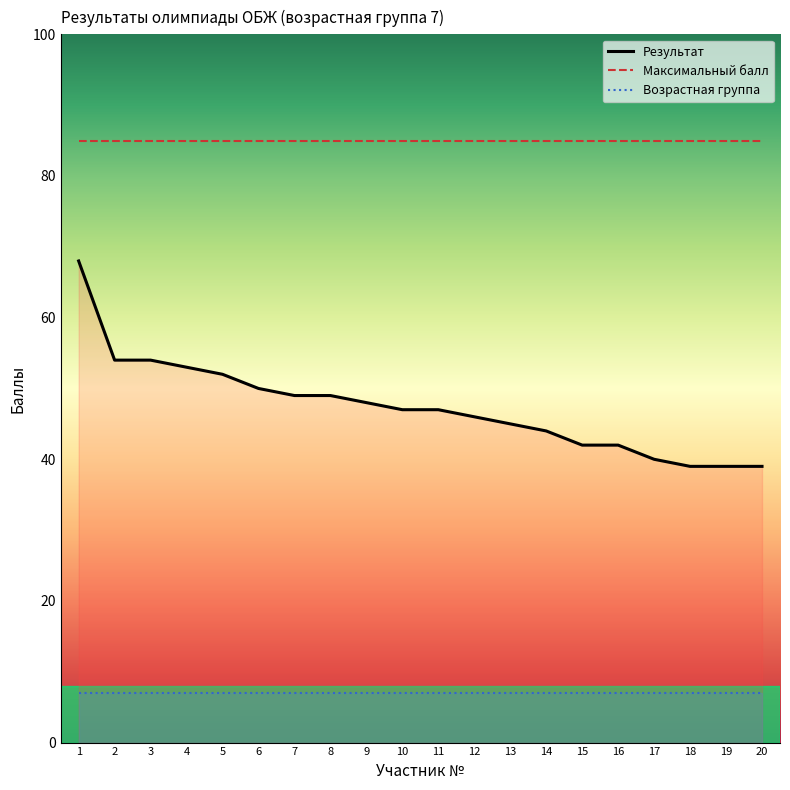

How many lines are shown in the chart?

3